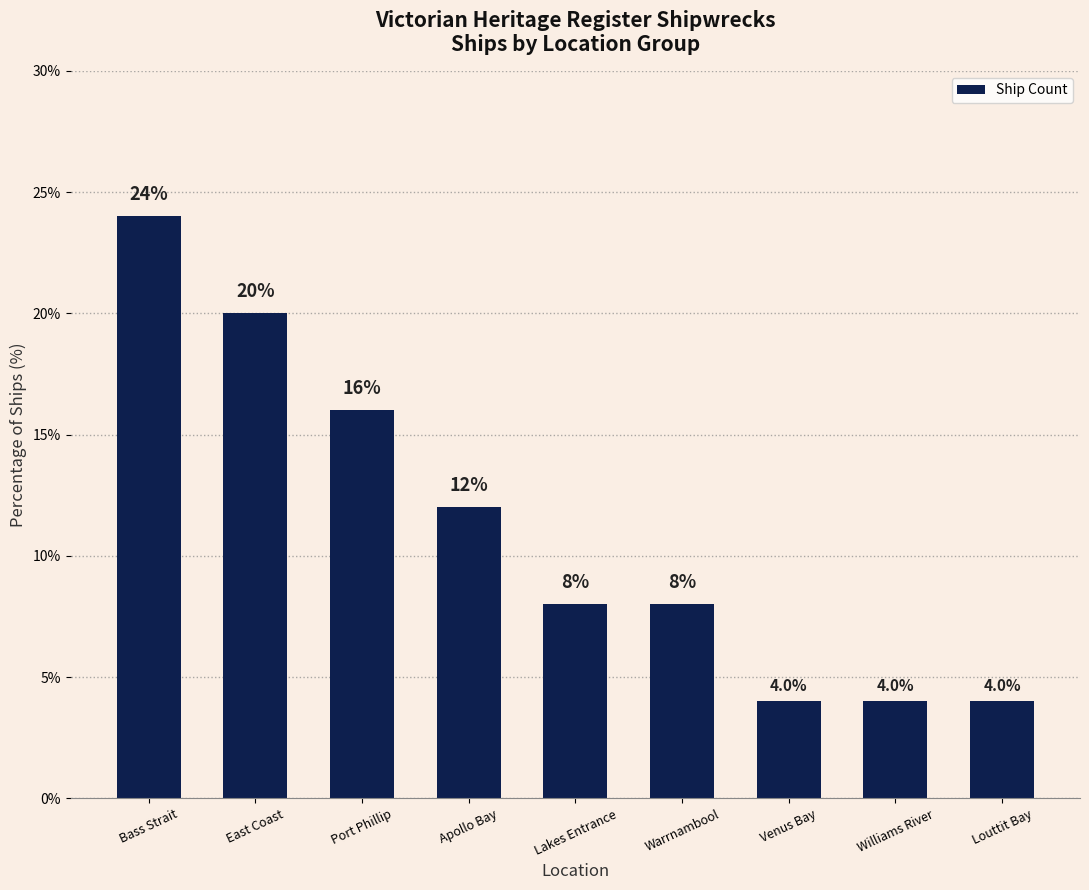

Read the value at Lakes Entrance.

8